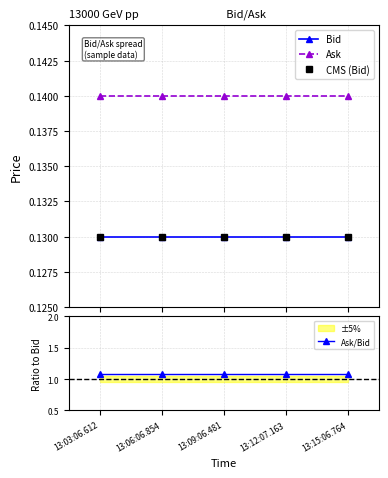

What is the sum of all Bid values?

0.7